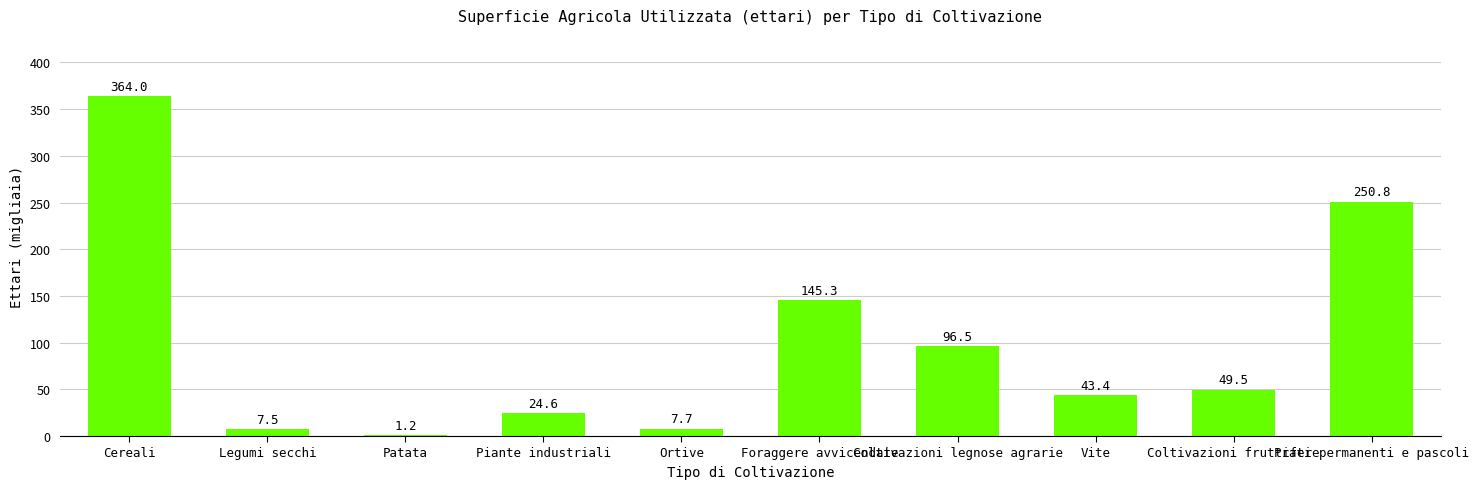

True or false: the data shows 145.3 at Foraggere avvicendate.

True